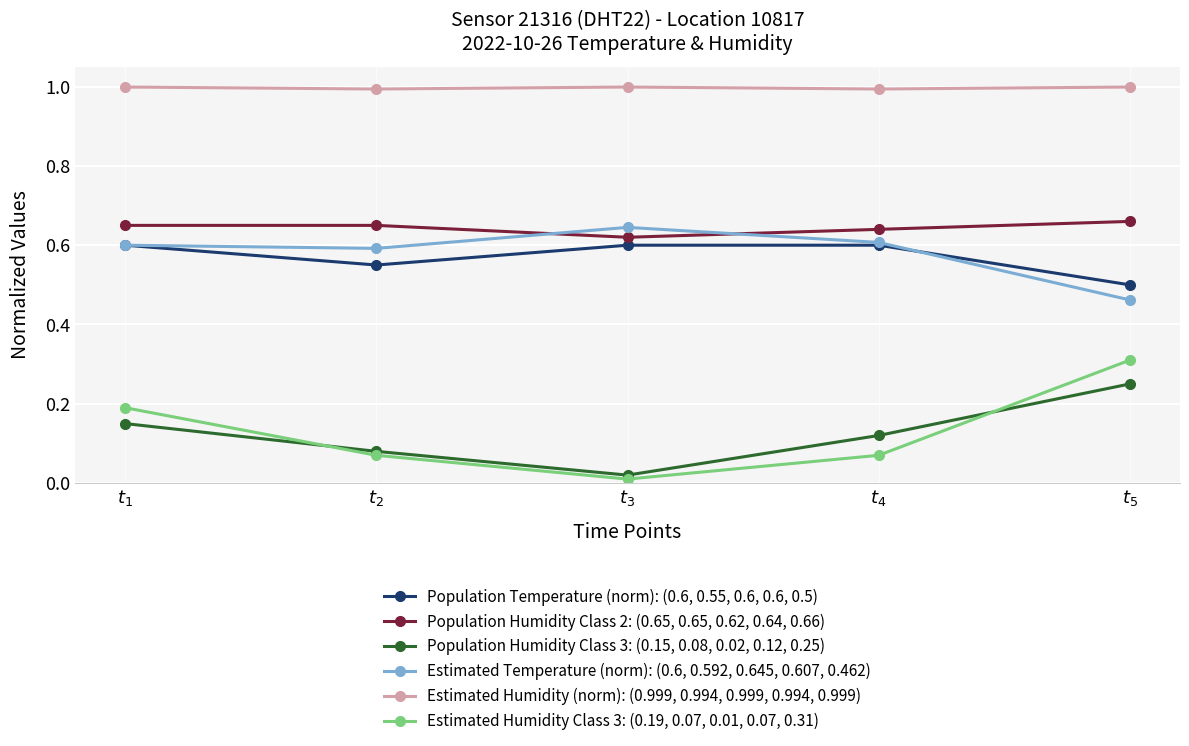

Which label corresponds to the smallest value in the chart?

$t_3$